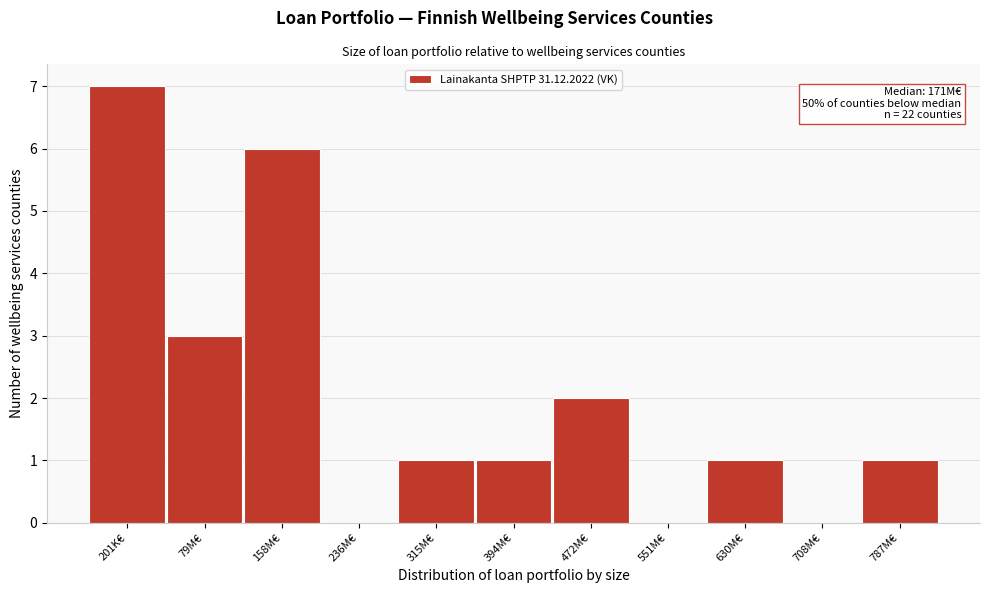

Reading left to right, list all the values displayed in this chart.

201K€=7	79M€=3	158M€=6	236M€=0	315M€=1	394M€=1	472M€=2	551M€=0	630M€=1	708M€=0	787M€=1